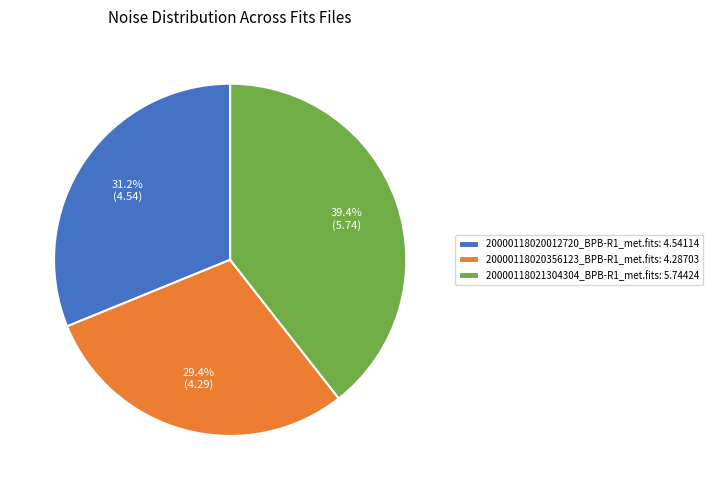

Count the number of slices in the pie.

3